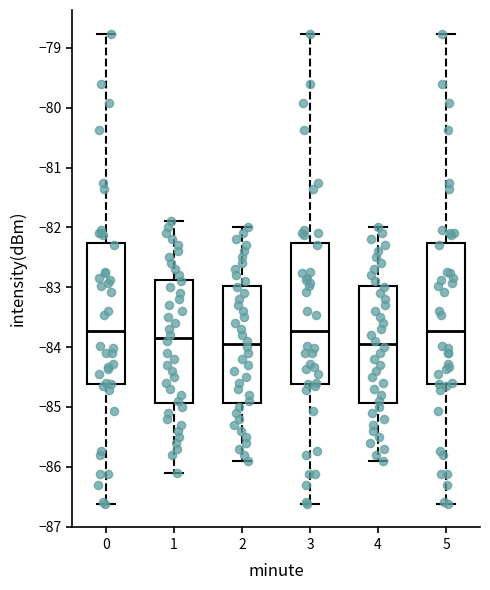

Where does the lower whisker of the box at x = 0 end on the y-axis? The values are not printed on the chart, so give them approximately, as read against the axis.

-86.6